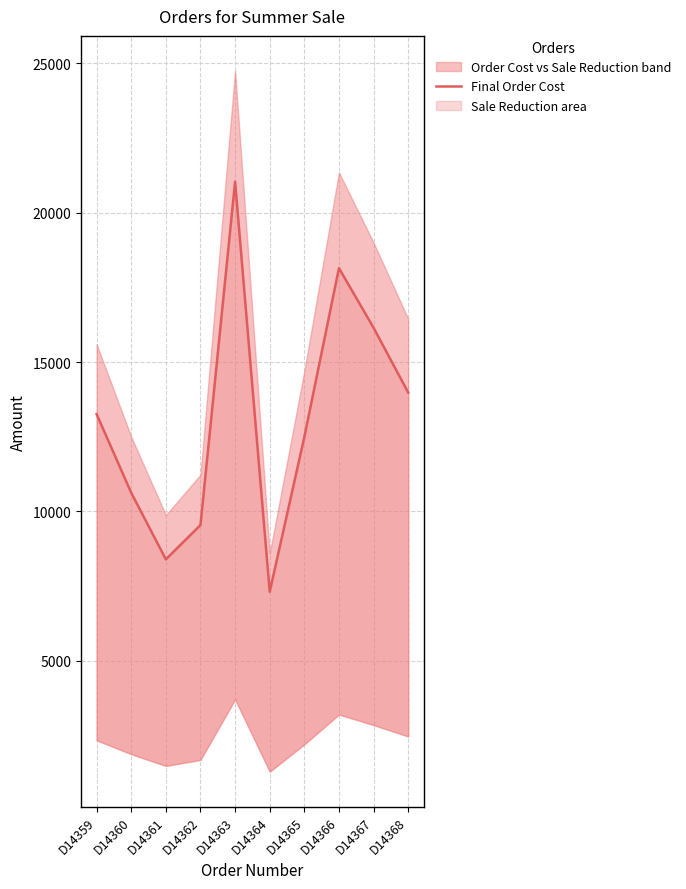

Reading right to left, what are all the values shown in this chart?

D14368=13982.5	D14367=16150.0	D14366=18147.5	D14365=12495.0	D14364=7310.0	D14363=21037.5	D14362=9545.5	D14361=8398.0	D14360=10625.0	D14359=13260.0